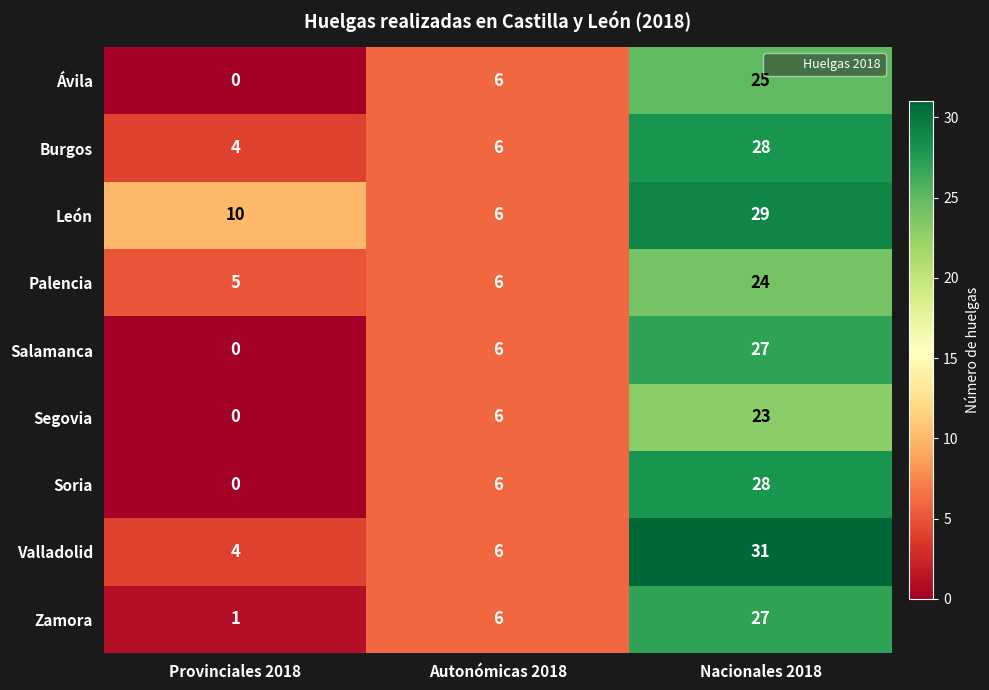

Which label corresponds to the largest value in the chart?

Nacionales 2018